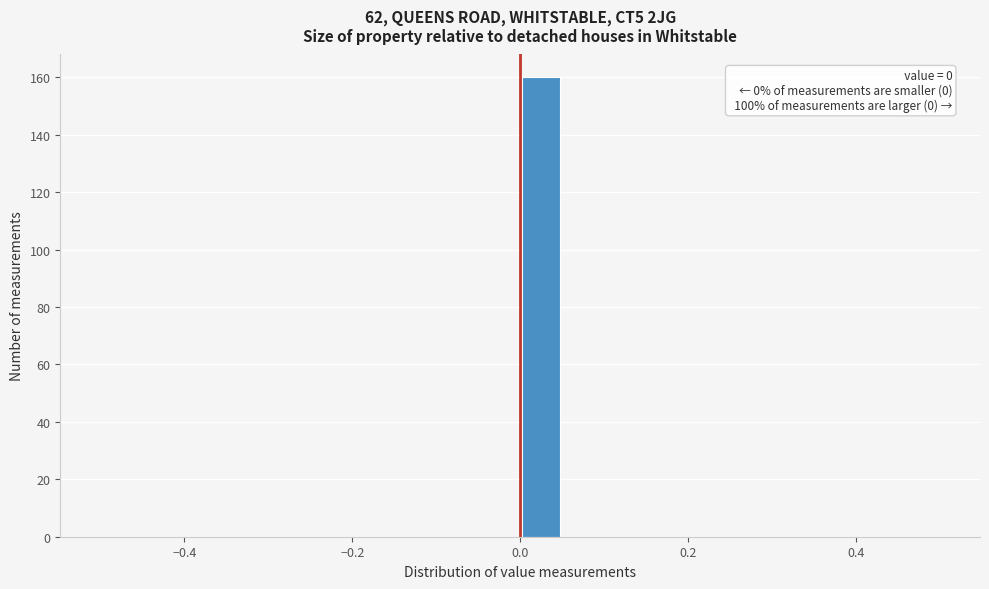

Around what value on the x-axis is the tallest bar? Give the approximate position of its centre, as read against the axis.

0.02